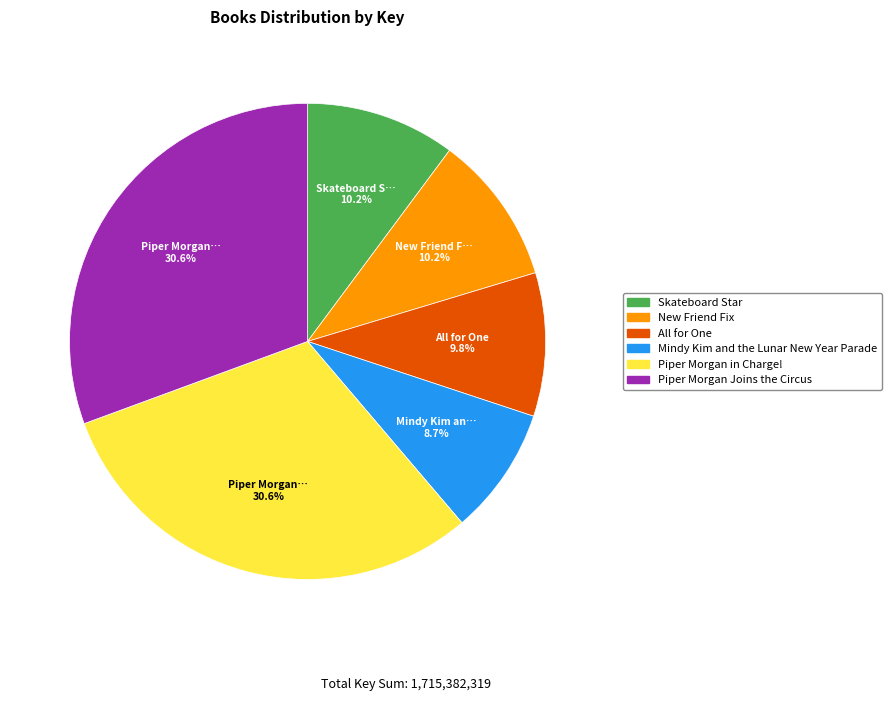

Between New Friend Fix and Piper Morgan Joins the Circus, which is larger?

Piper Morgan Joins the Circus